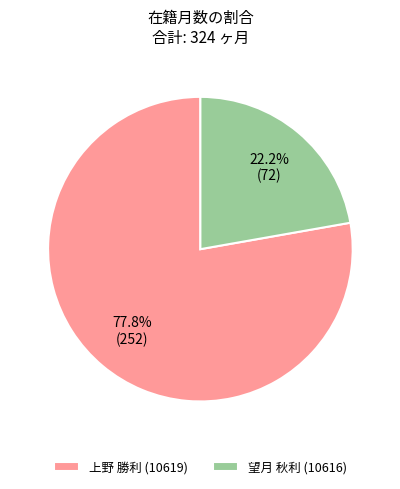

Count the number of slices in the pie.

2